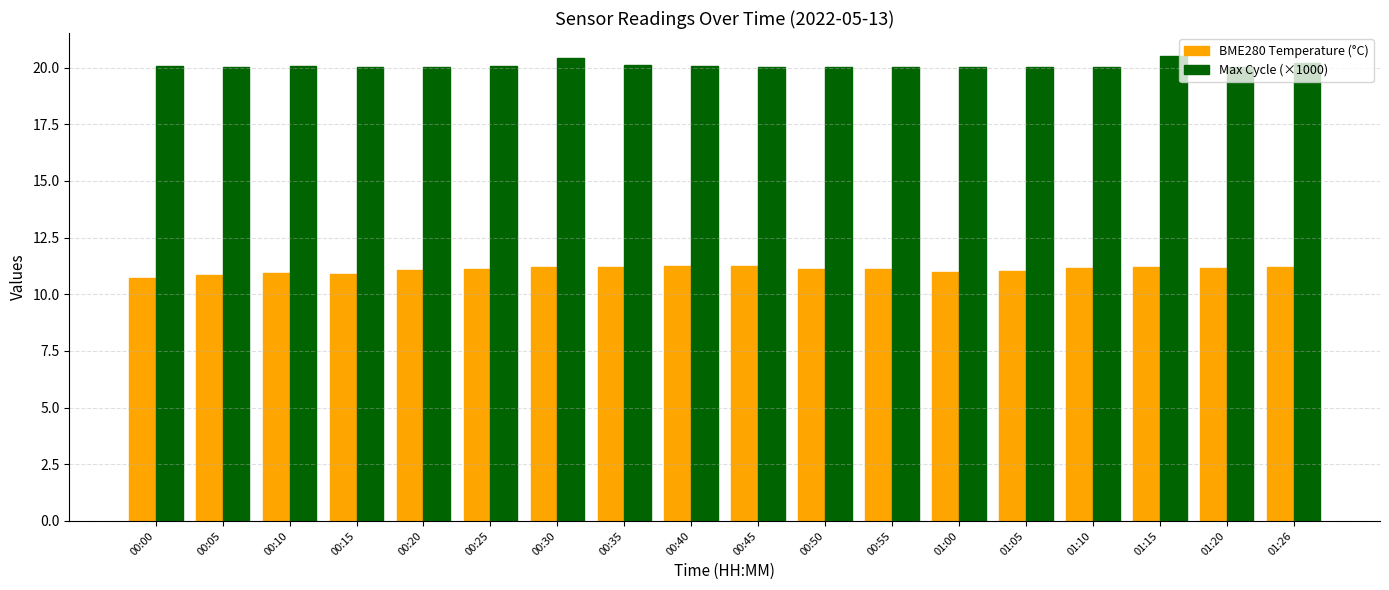

What is the difference between the maximum and second lowest values in the BME280 Temperature (°C) series?

0.4